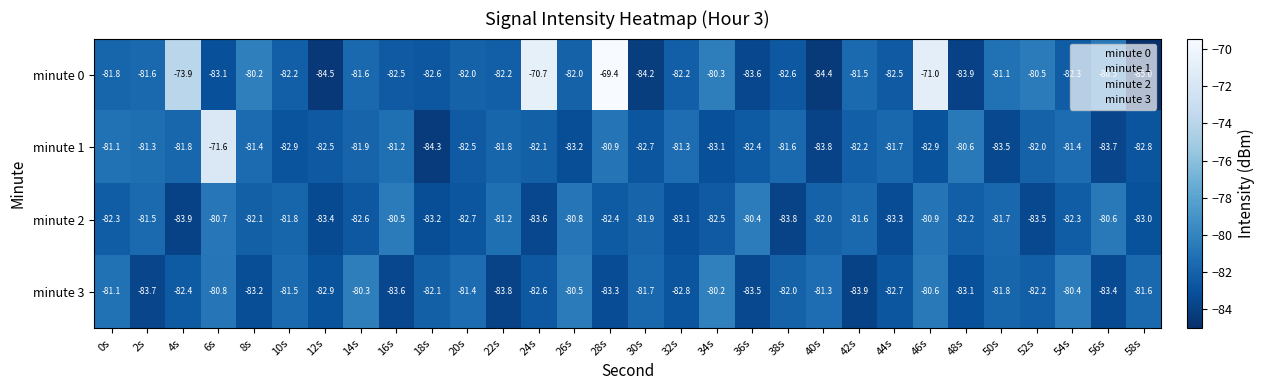

Which series has the largest total across all categories?

minute 0